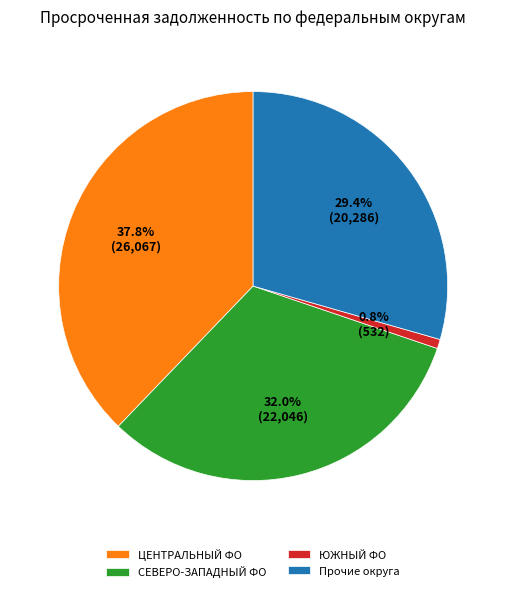

Between СЕВЕРО-ЗАПАДНЫЙ ФО and ЦЕНТРАЛЬНЫЙ ФО, which is larger?

ЦЕНТРАЛЬНЫЙ ФО